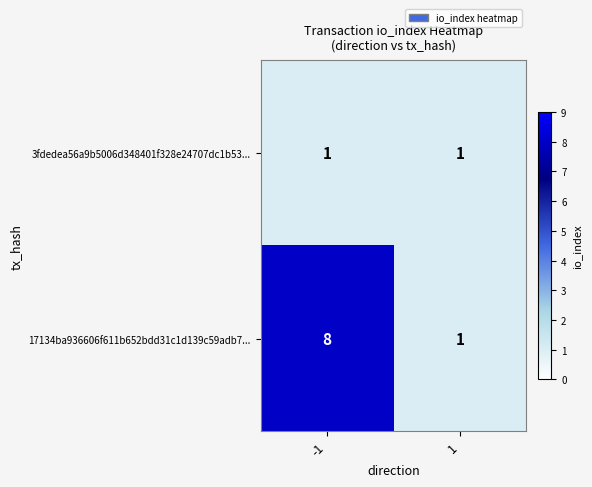

What is the maximum value shown in the chart?

8